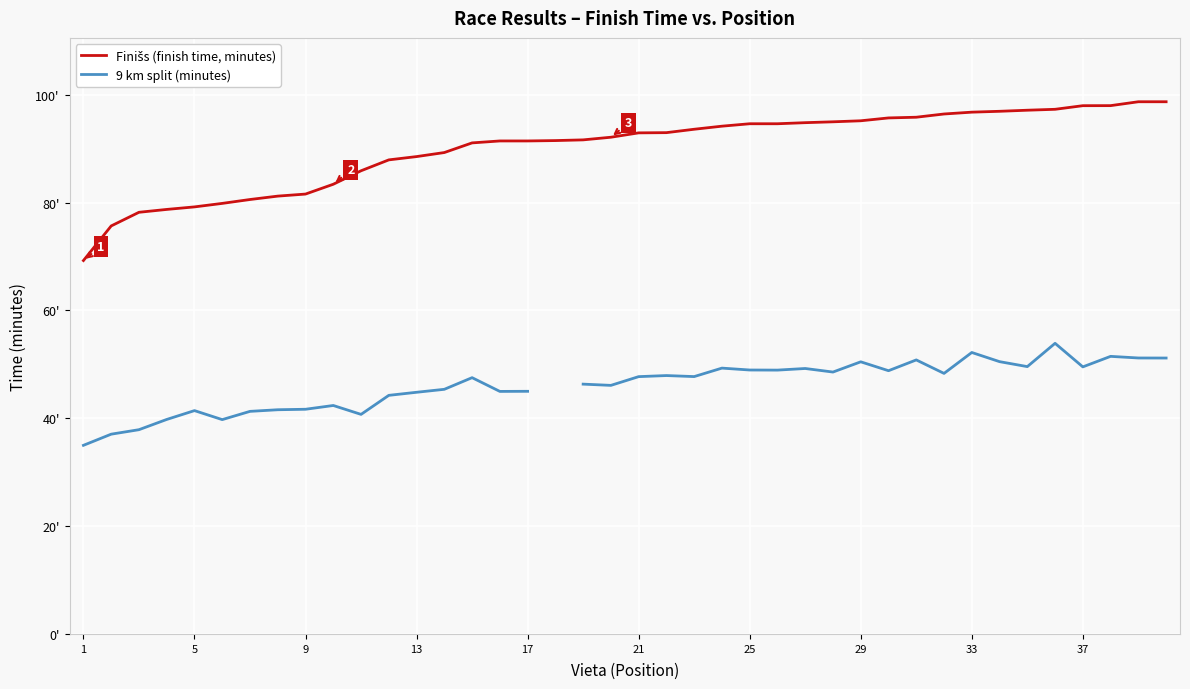

How many data points in 9 km split (minutes) are less than 47?

18